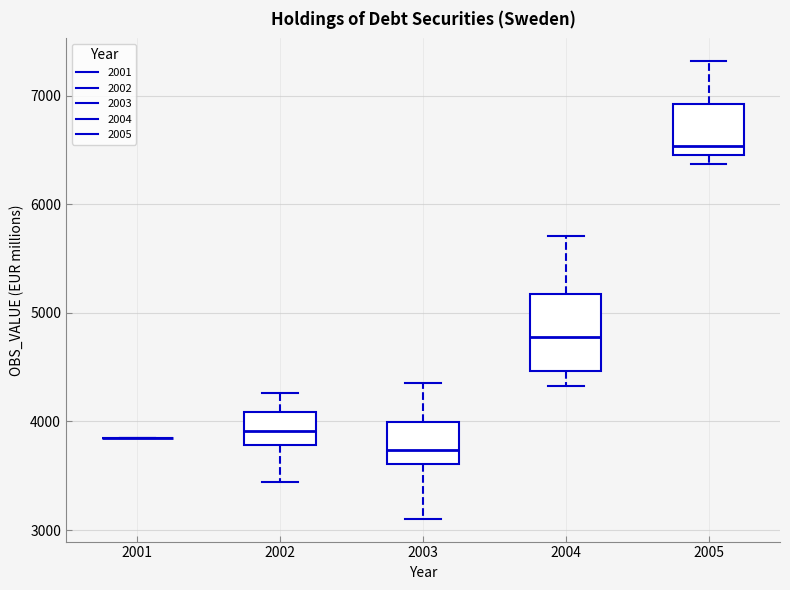

Where is the lower edge of the box at x = 2003 on the y-axis? The values are not printed on the chart, so give them approximately, as read against the axis.

3600